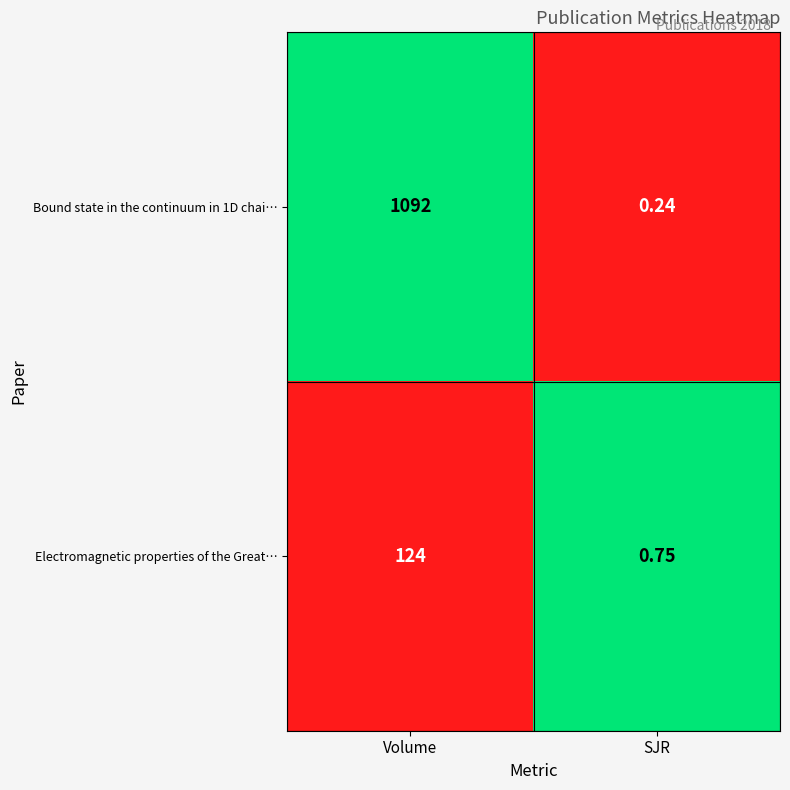

Rank the categories by Bound state in the continuum in 1D chai… value from highest to lowest.

Volume, SJR